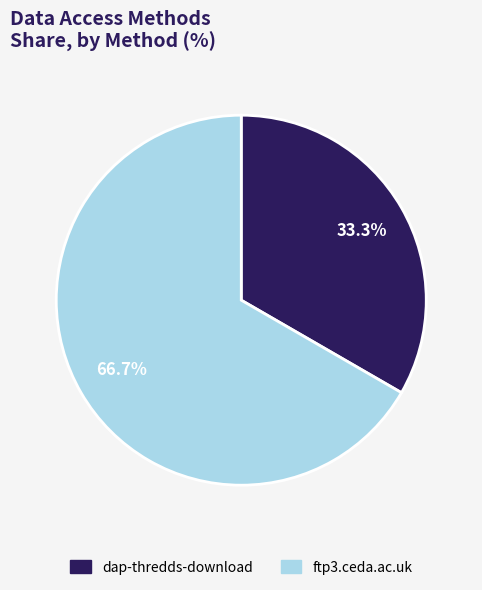

True or false: dap-thredds-download accounts for 33% of the total.

True